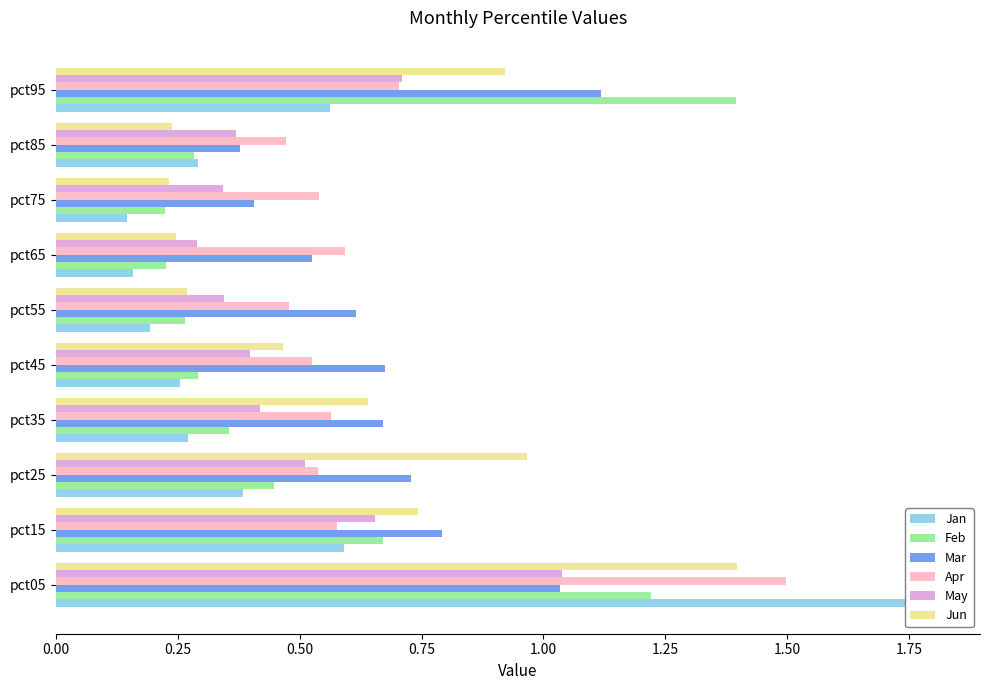

What is the difference between the highest and lowest values at pct35?

0.4